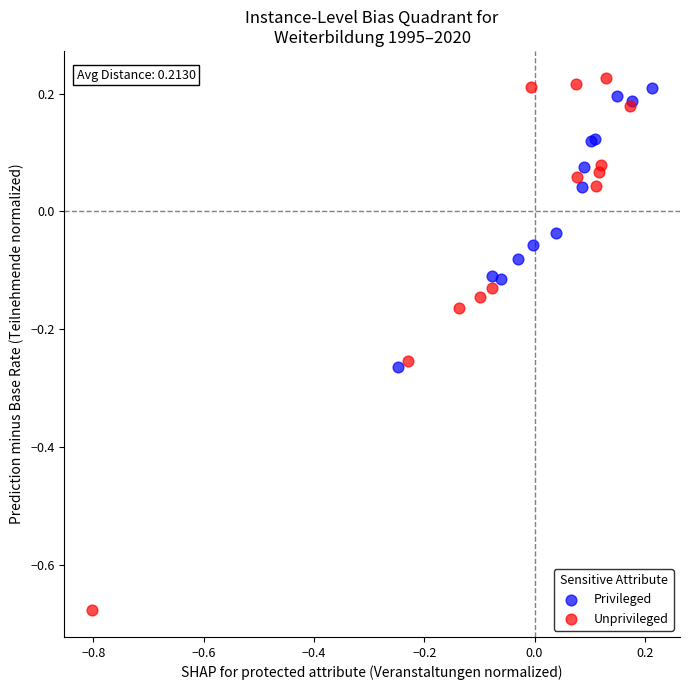

Which series has the widest spread of Y values?

Unprivileged